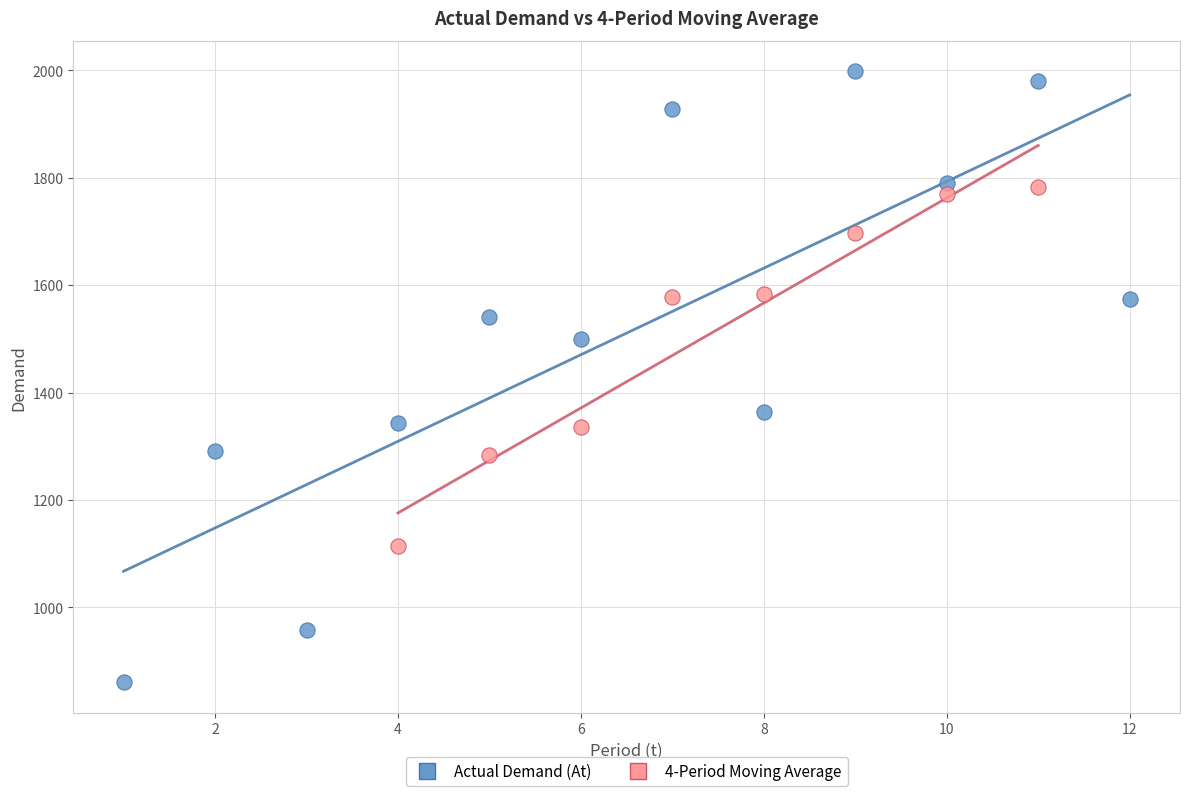

Which series reaches the maximum Y coordinate?

Actual Demand (At)